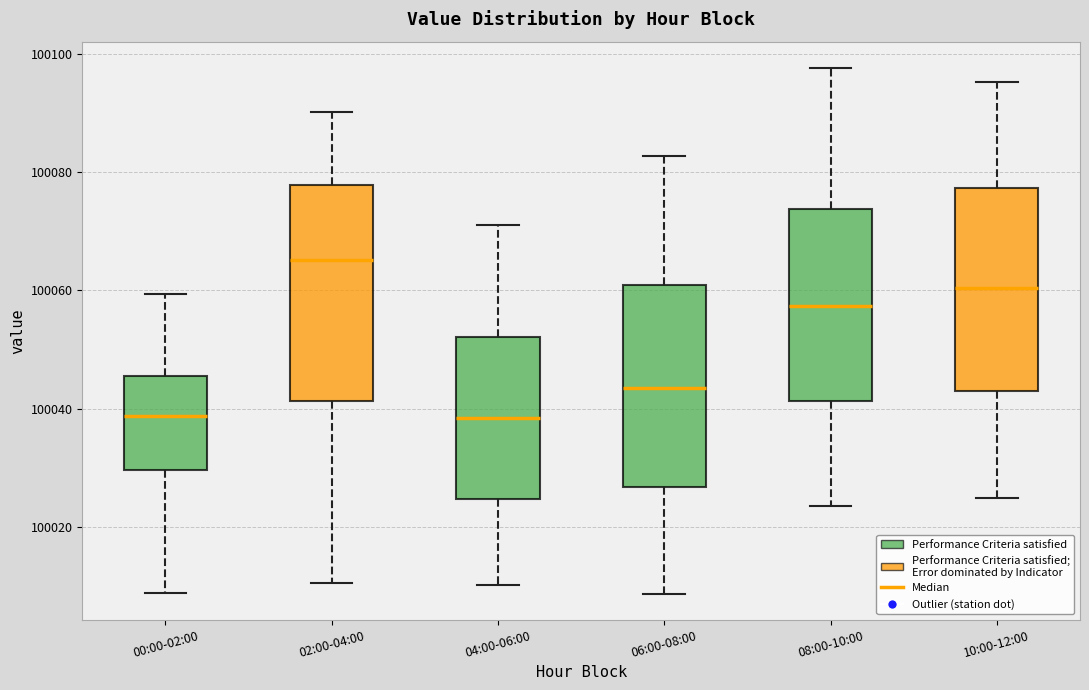

Reading left to right, read every box against the y-axis: the position of its median line, the range the box covers, and the ends of its whiskers. The values are not printed on the chart, so give them approximately, as read against the axis.

00:00-02:00: median 100038, box 100030 to 100046, whiskers 100008 to 100060
02:00-04:00: median 100066, box 100042 to 100078, whiskers 100010 to 100090
04:00-06:00: median 100038, box 100024 to 100052, whiskers 100010 to 100072
06:00-08:00: median 100044, box 100026 to 100060, whiskers 100008 to 100082
08:00-10:00: median 100058, box 100042 to 100074, whiskers 100024 to 100098
10:00-12:00: median 100060, box 100044 to 100078, whiskers 100024 to 100096